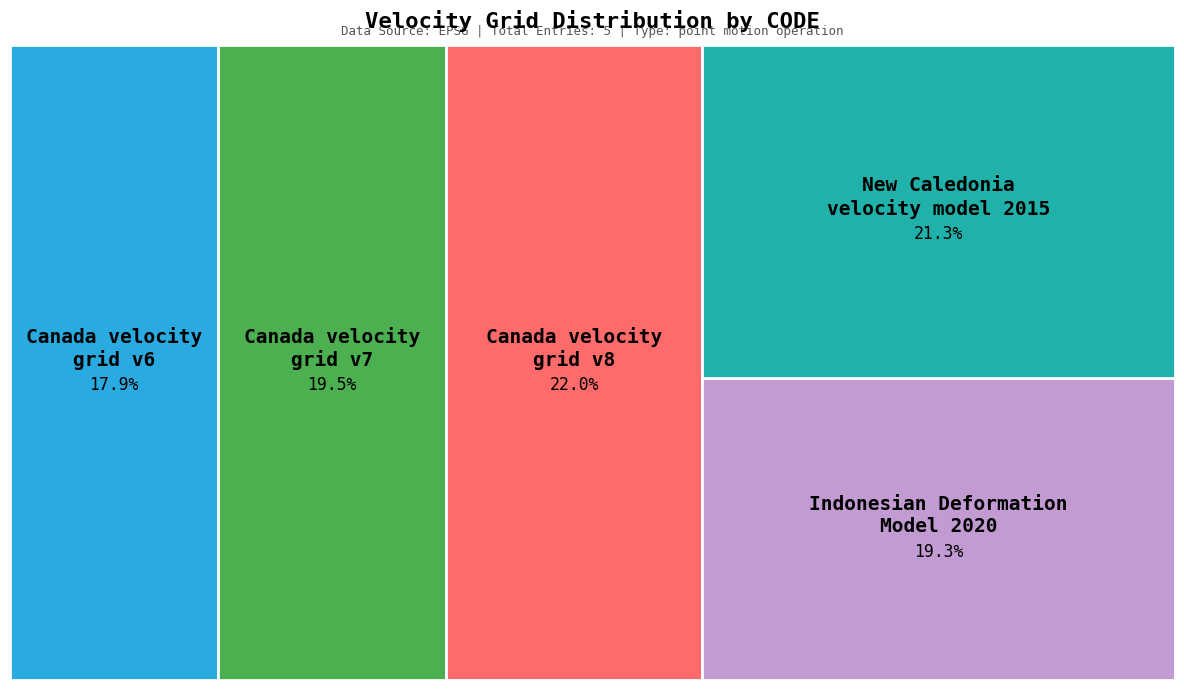

What percentage is the Canada velocity grid v8 slice, to the nearest percent?

22%